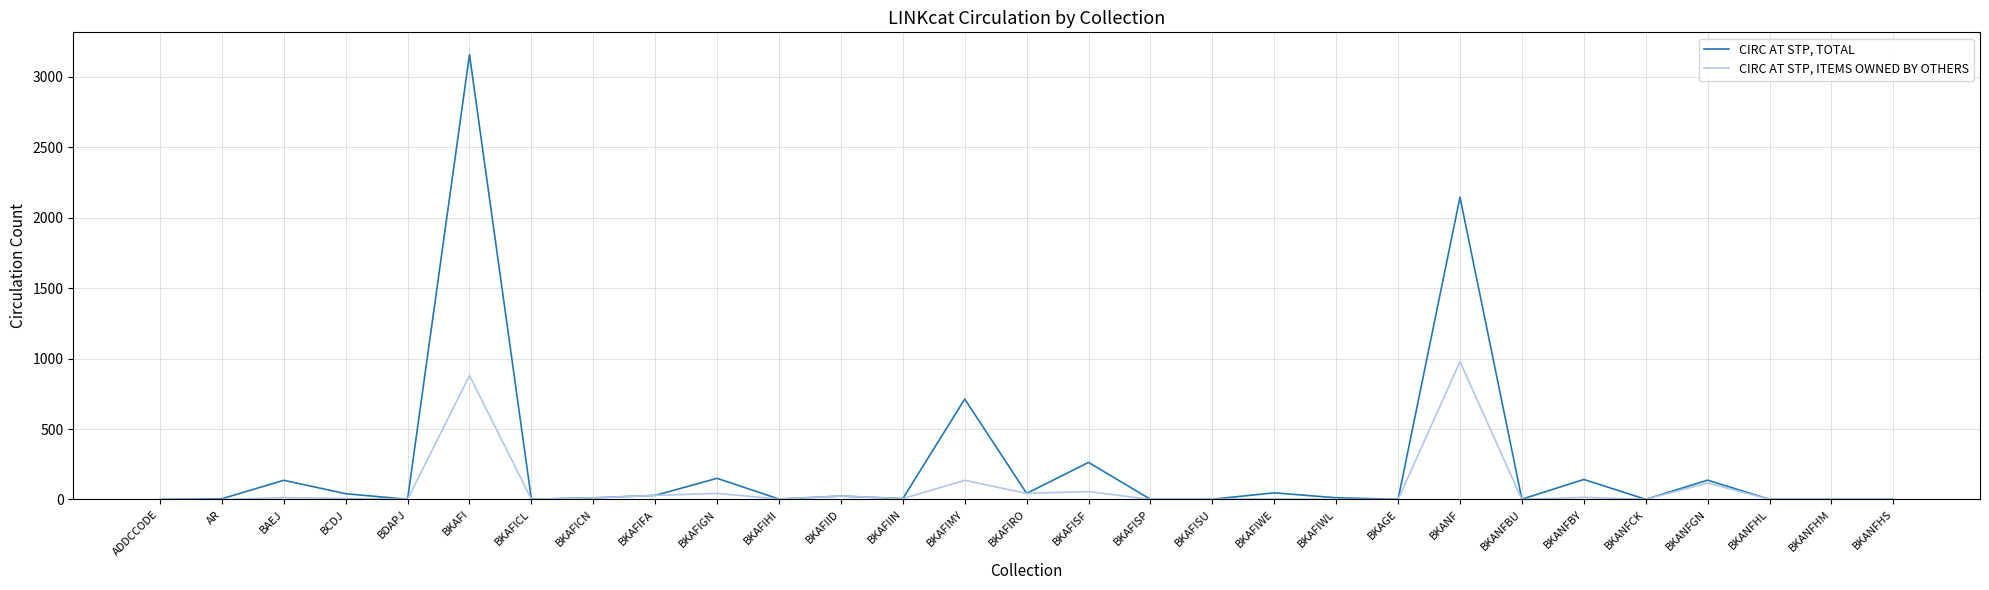

Which series has the largest total across all categories?

CIRC AT STP, TOTAL